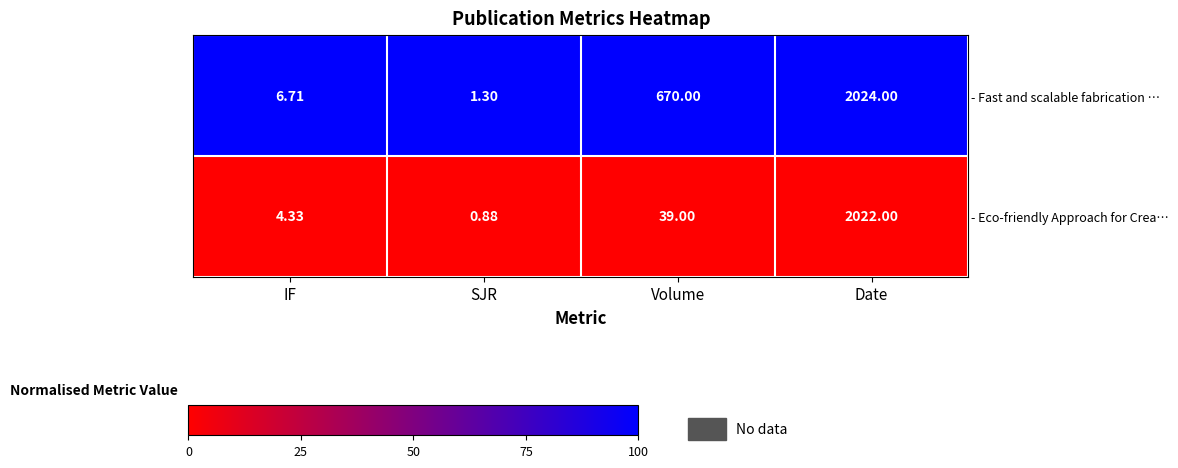

Between IF and SJR, which series saw the biggest shift?

- Fast and scalable fabrication …